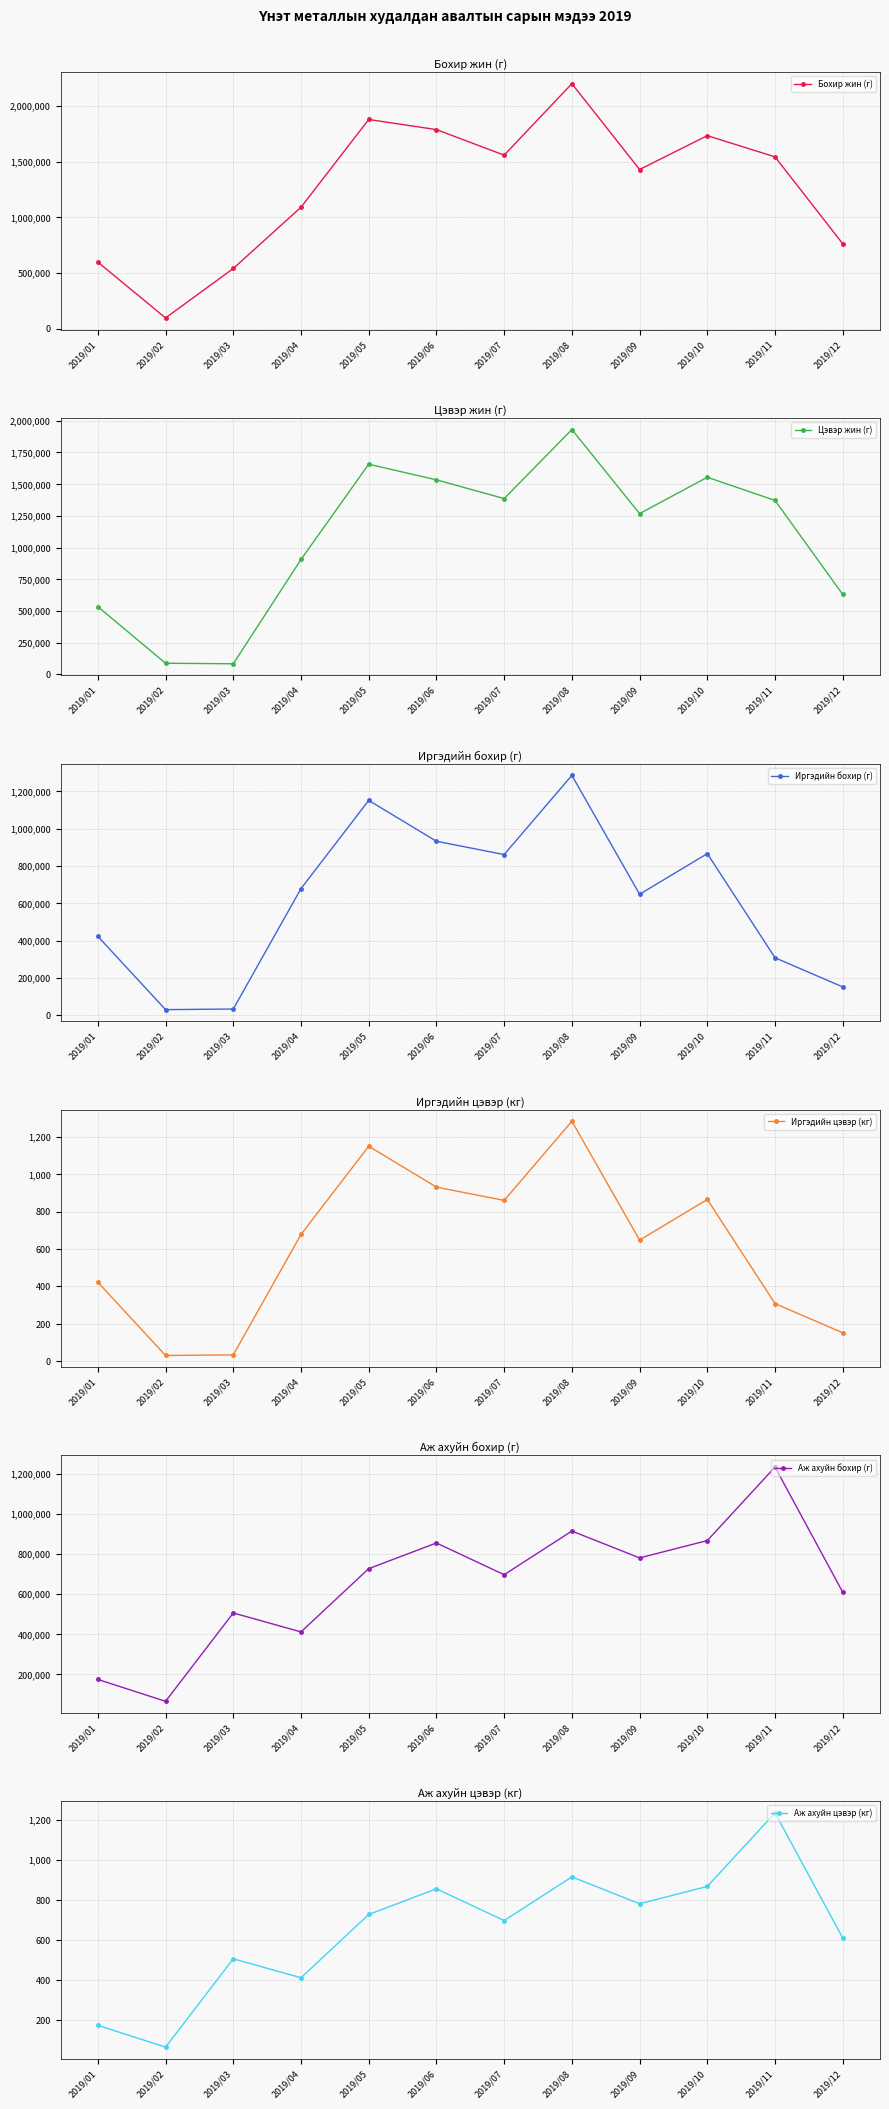

How many distinct data groups are displayed?

6